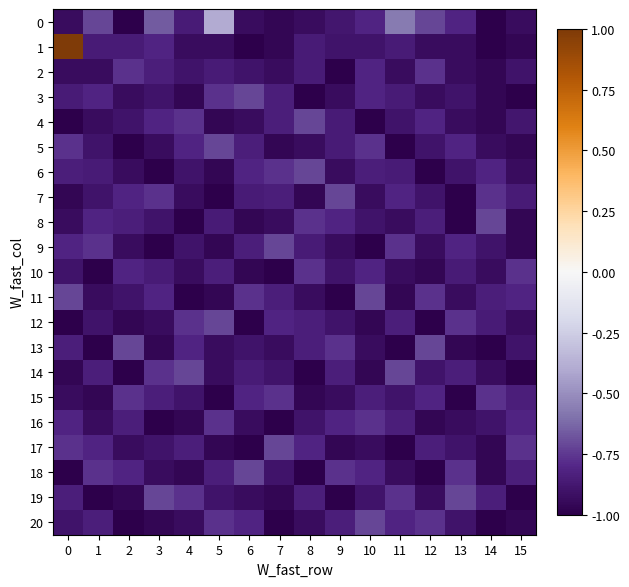

What is the spread (max minus min) of values at 7?

0.3